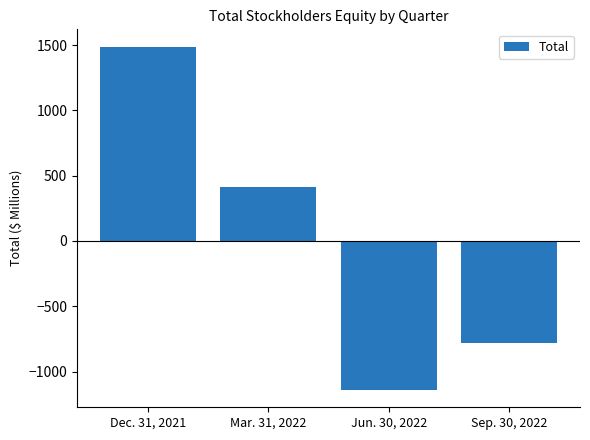

What is the change in value from Mar. 31, 2022 to Sep. 30, 2022?

-1192